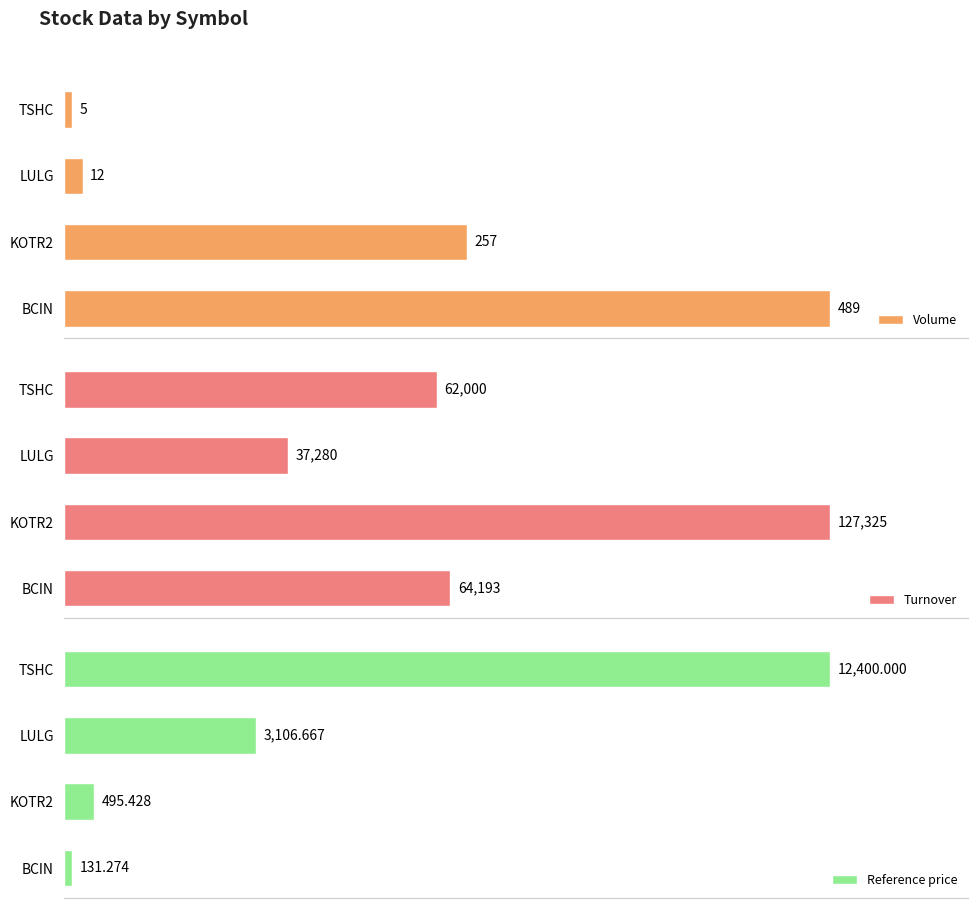

Rank the categories by Volume value from lowest to highest.

TSHC, LULG, KOTR2, BCIN